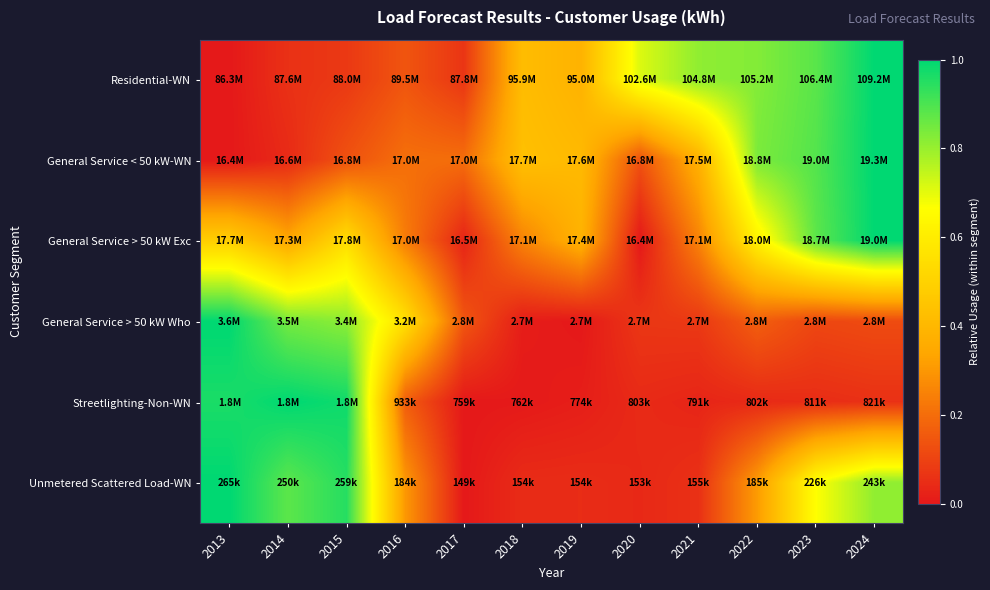

Which series has the largest total across all categories?

Residential-WN